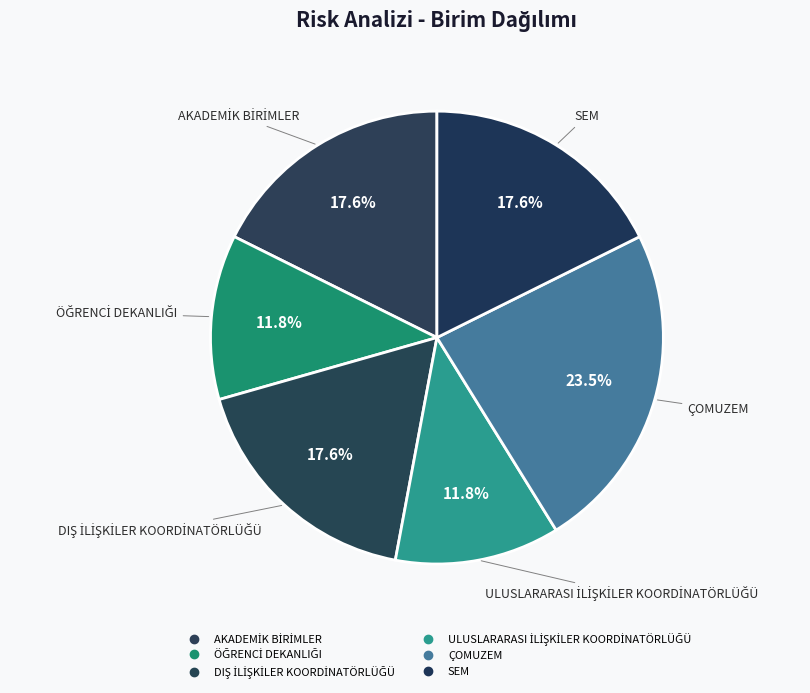

How many segments does this pie chart have?

6